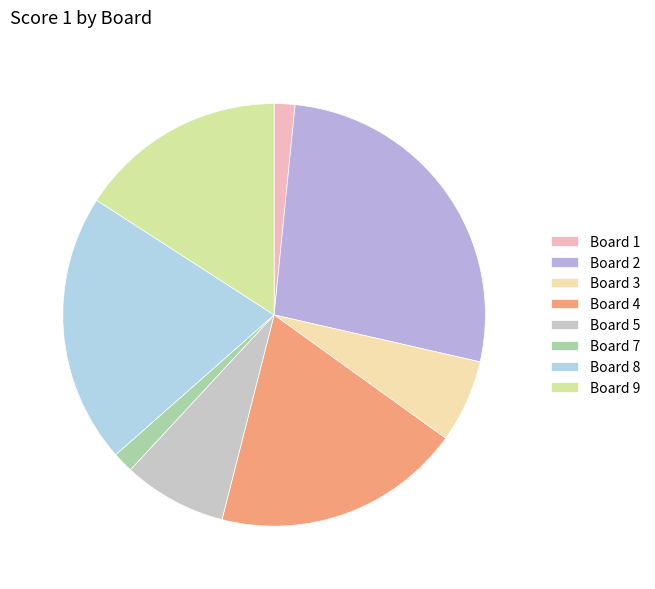

What percentage is the Board 1 slice, to the nearest percent?

2%